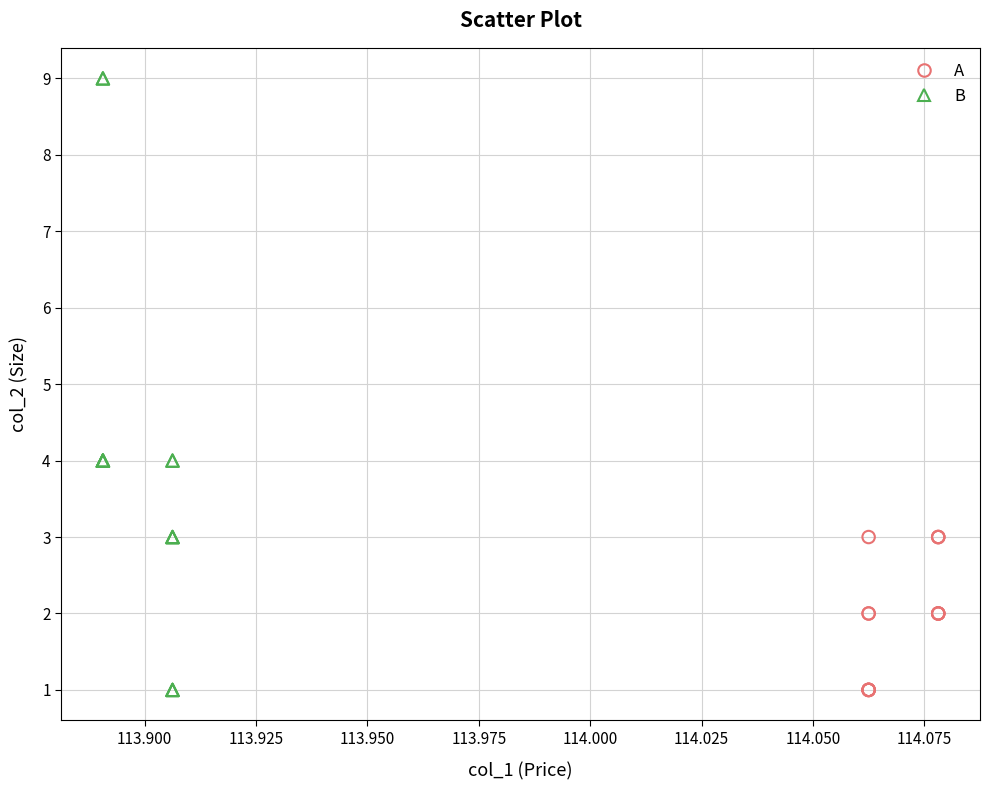

Which series contains the highest Y value?

B